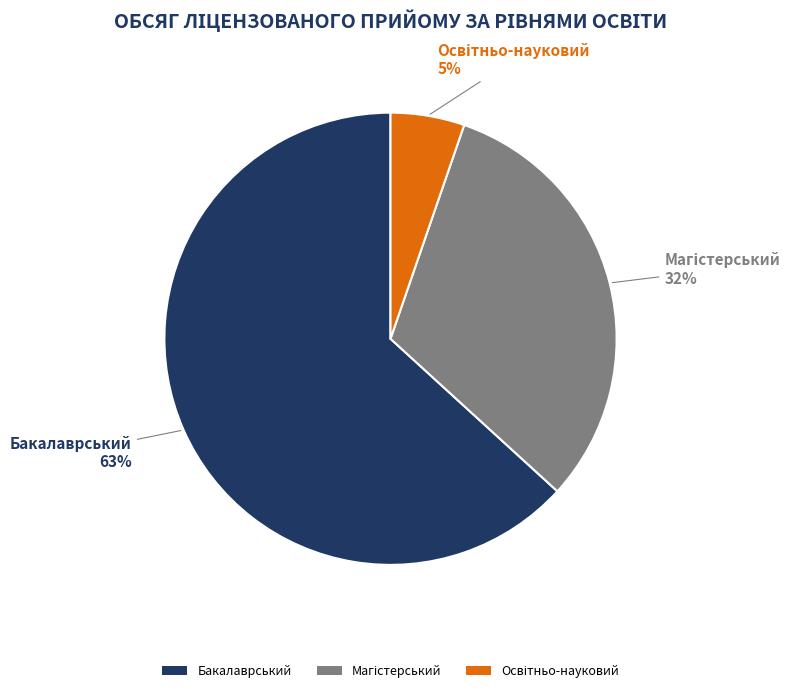

What percentage is the Бакалаврський slice, to the nearest percent?

63%